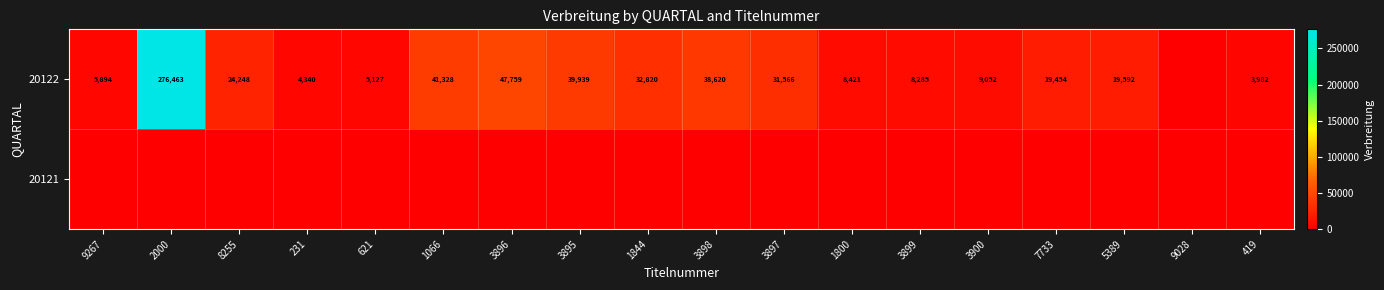

Is it true that 20122 equals 41328 at 1066?

True